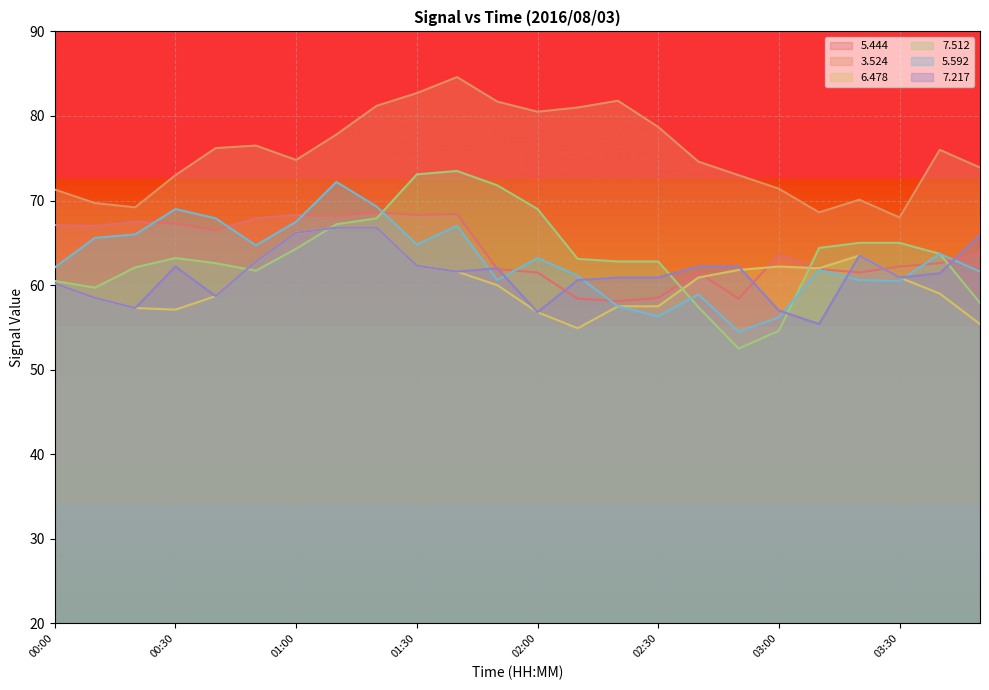

At which label does   5.444 reach its minimum?

02:20